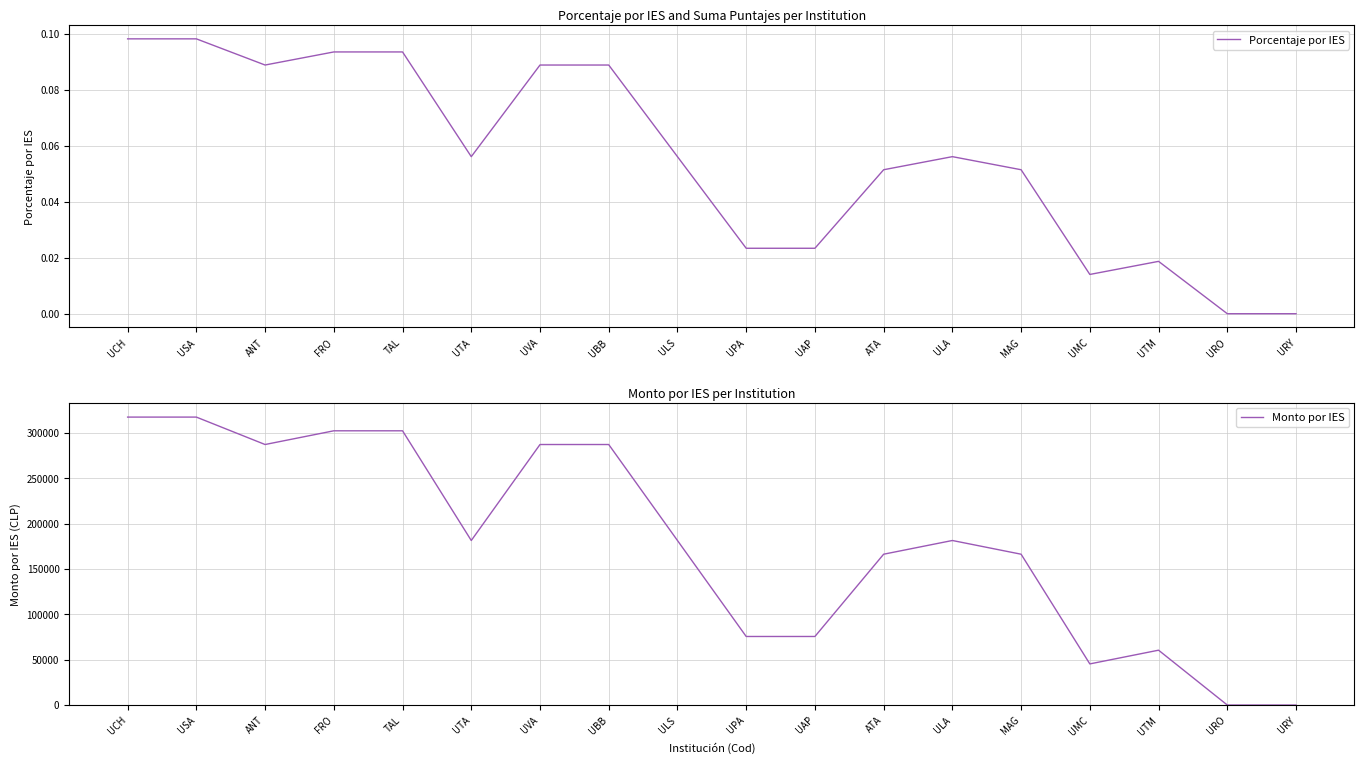

True or false: Porcentaje por IES and Monto por IES intersect in this chart.

False